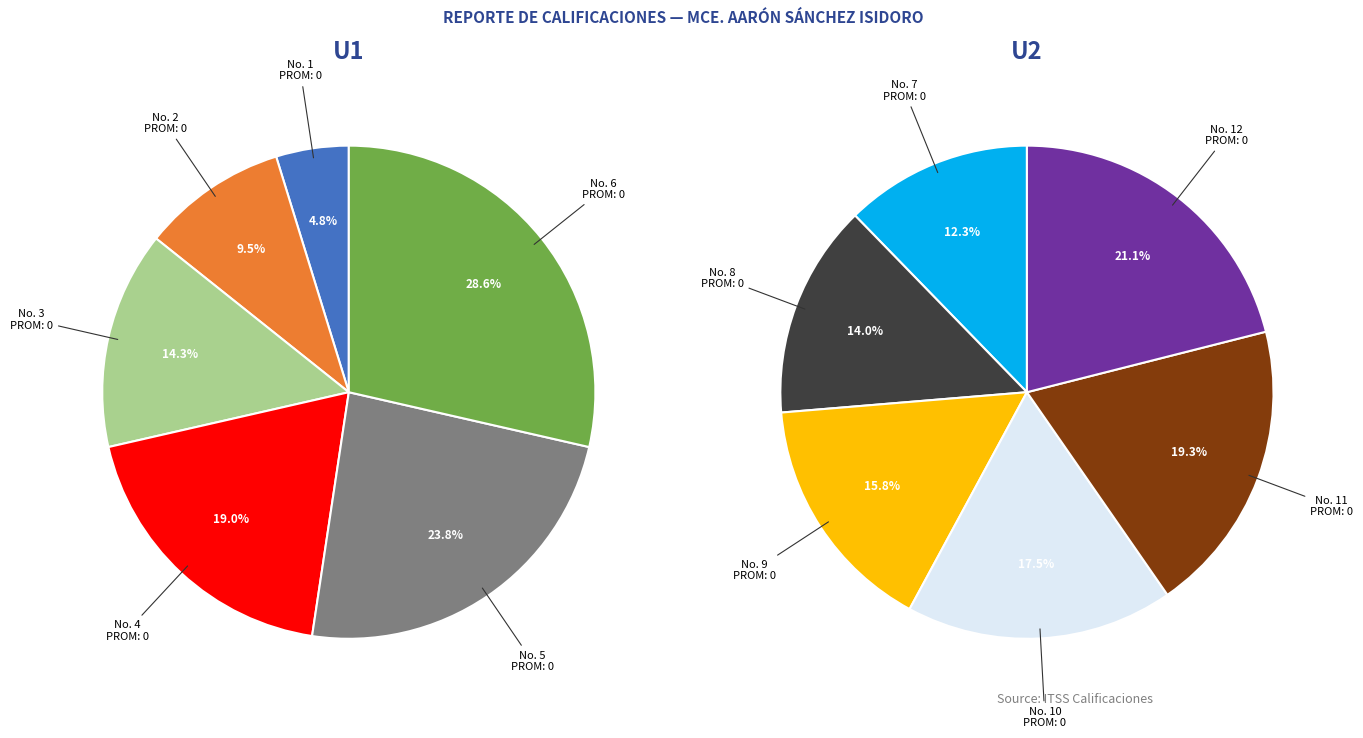

Count the number of slices in the pie.

12